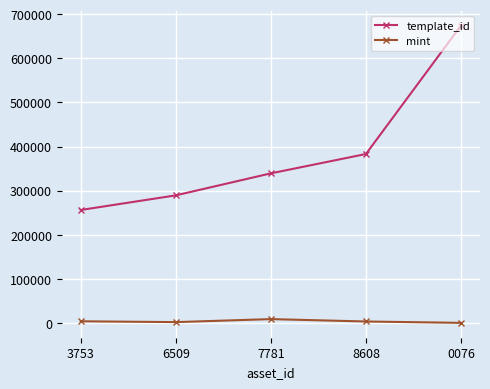

What are all the series names shown in the legend?

template_id, mint